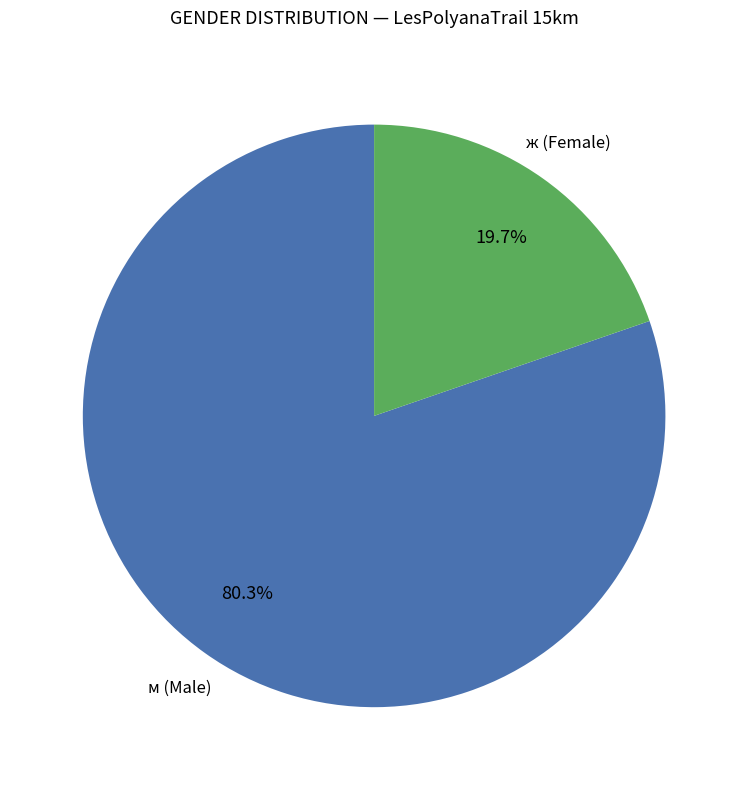

Is there any slice that represents more than half of the pie?

Yes